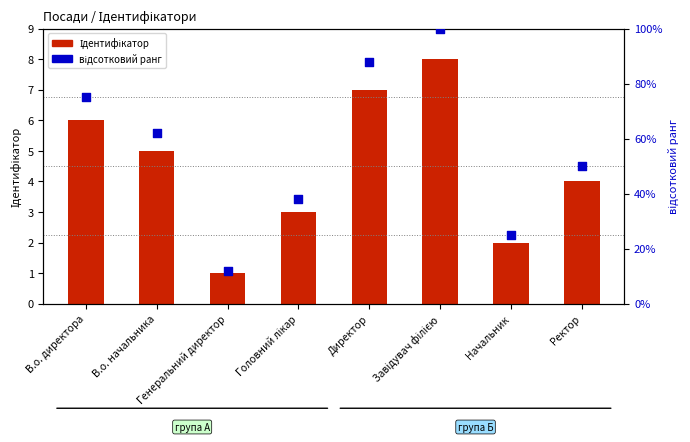

Which series contains the highest Y value?

відсотковий ранг